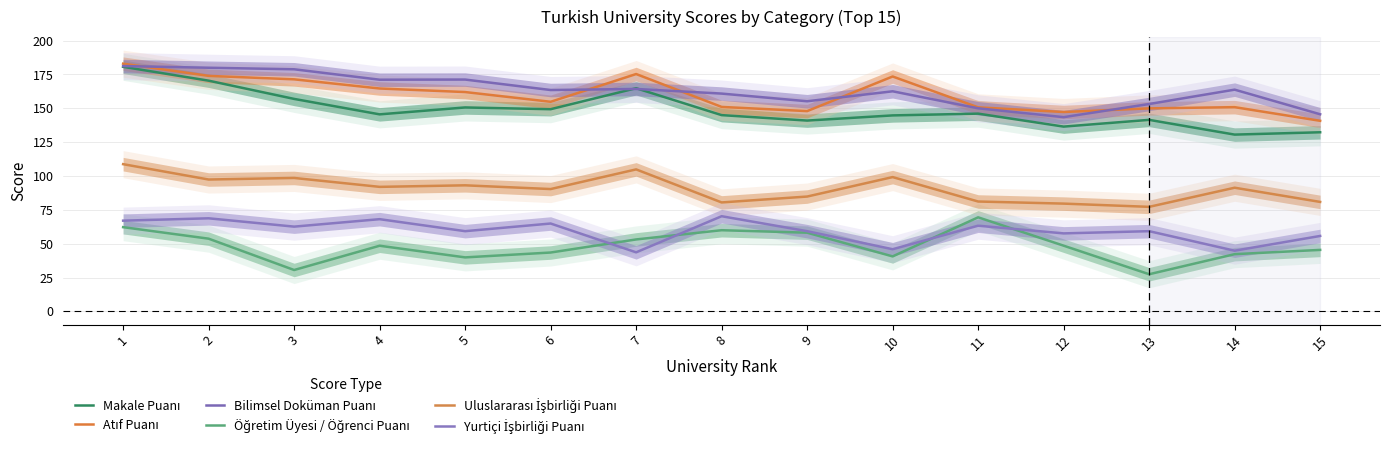

The value of Bilimsel Doküman Puanı at 2 is 298.7. True or false?

False